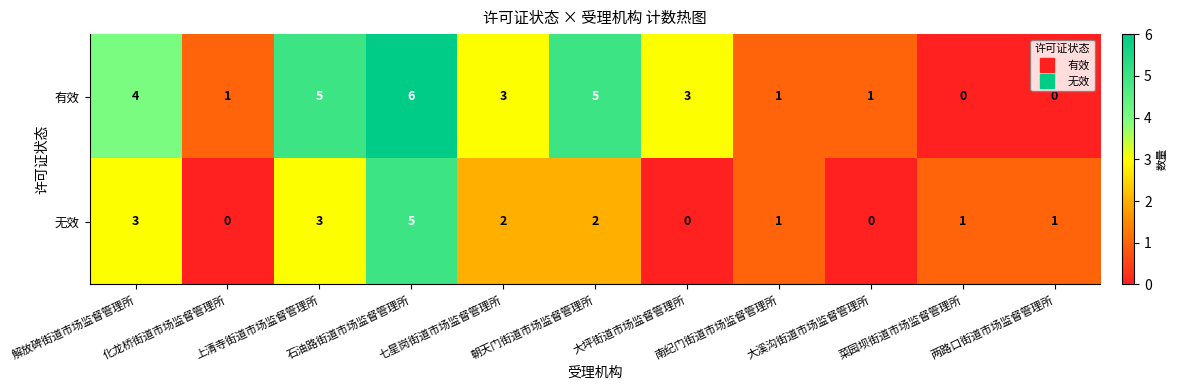

Which series has the widest spread of values?

有效